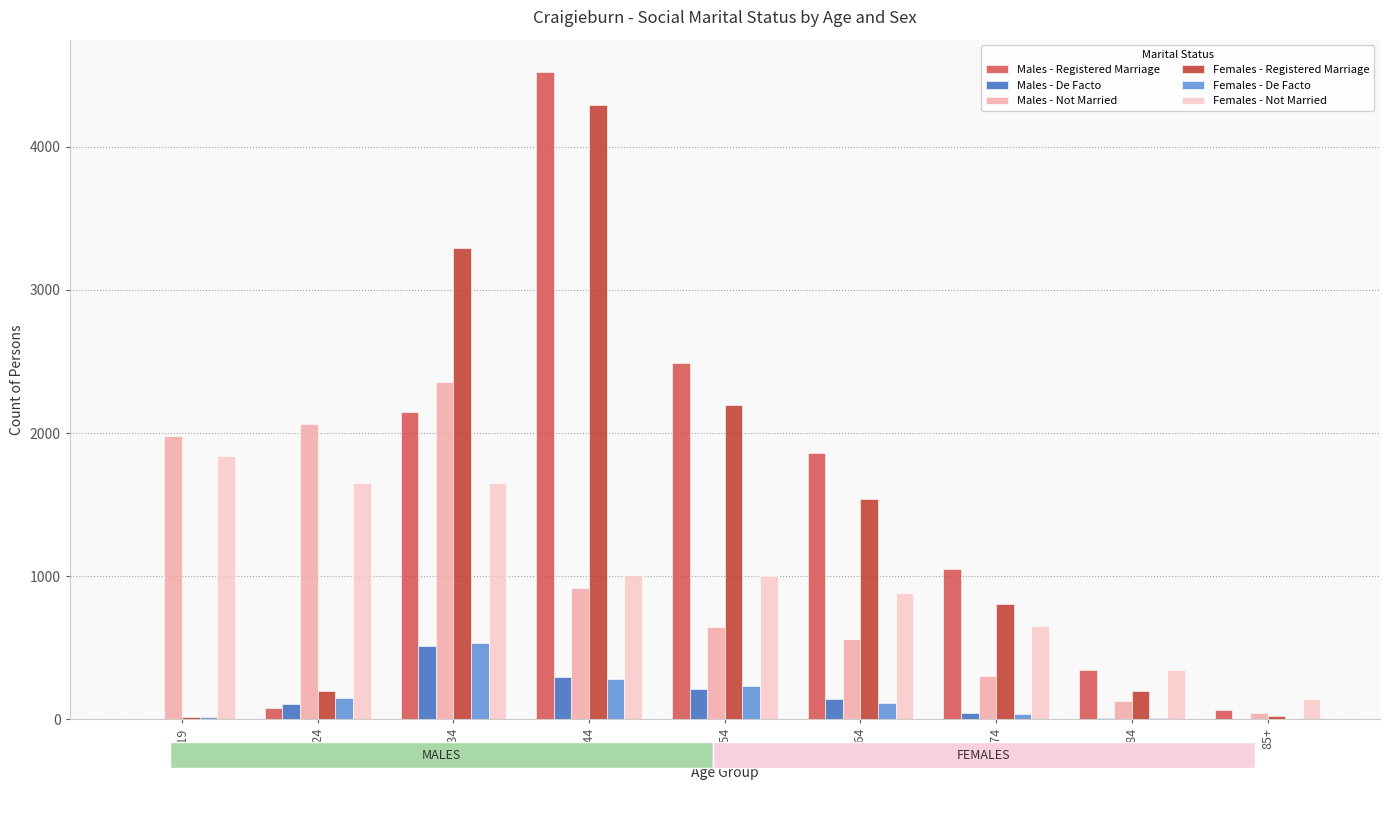

At which label is Males - Registered Marriage closest to 2262?

25-34